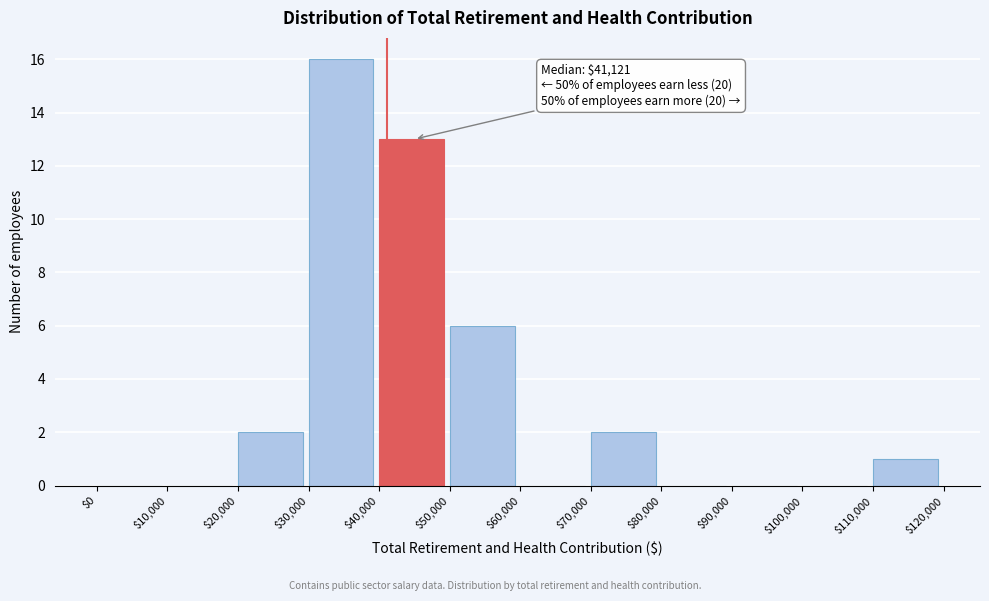

Which range on the x-axis has the tallest bar?

$30,000 to $40,000